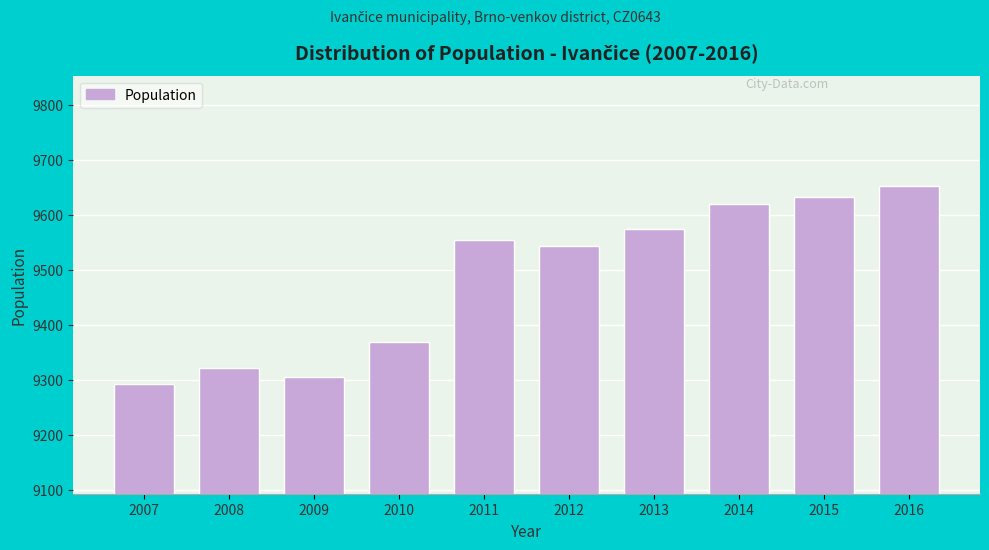

Reading left to right, what are all the values shown in this chart?

2007=9293	2008=9322	2009=9305	2010=9369	2011=9555	2012=9543	2013=9575	2014=9620	2015=9633	2016=9653